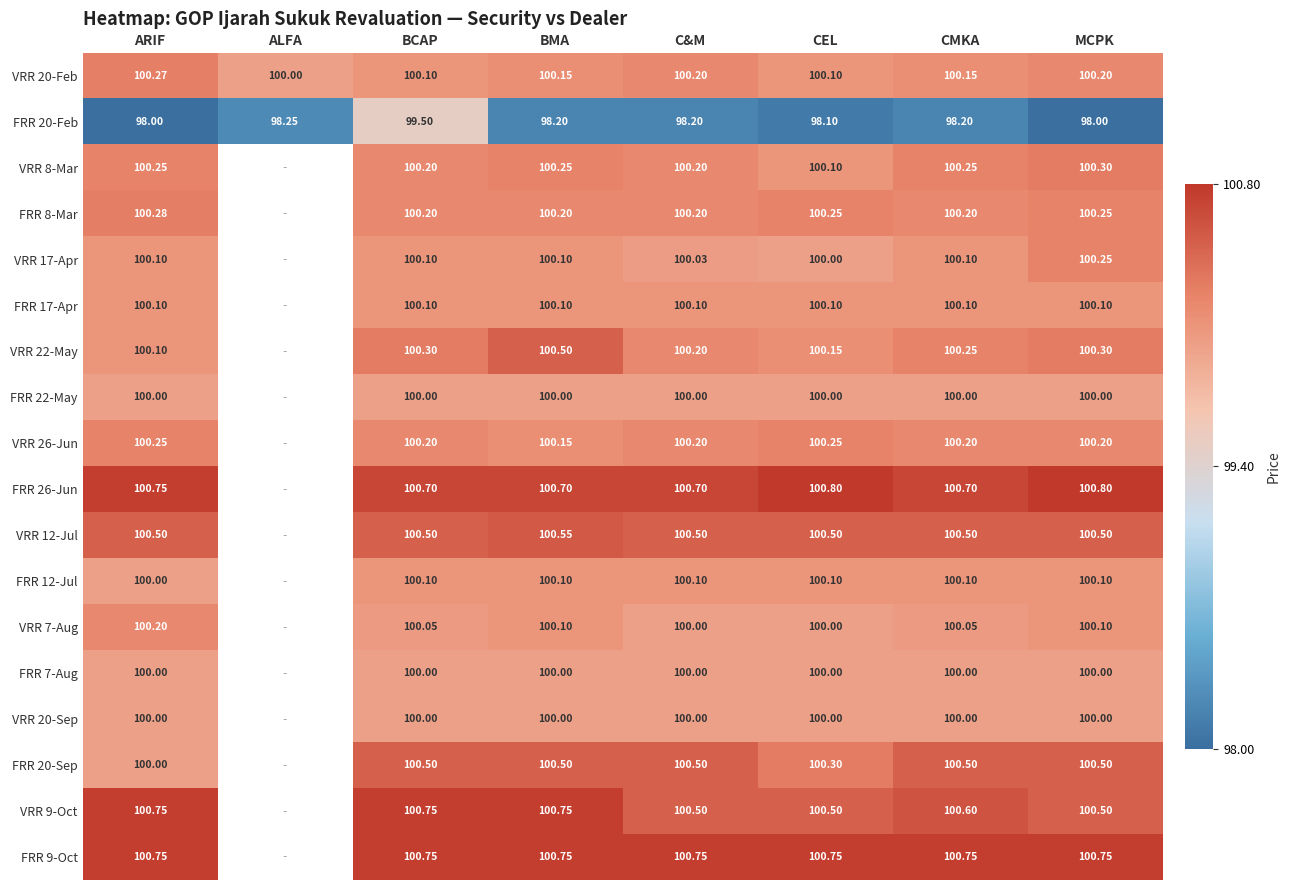

What is the total value across all series at BMA?

1803.1